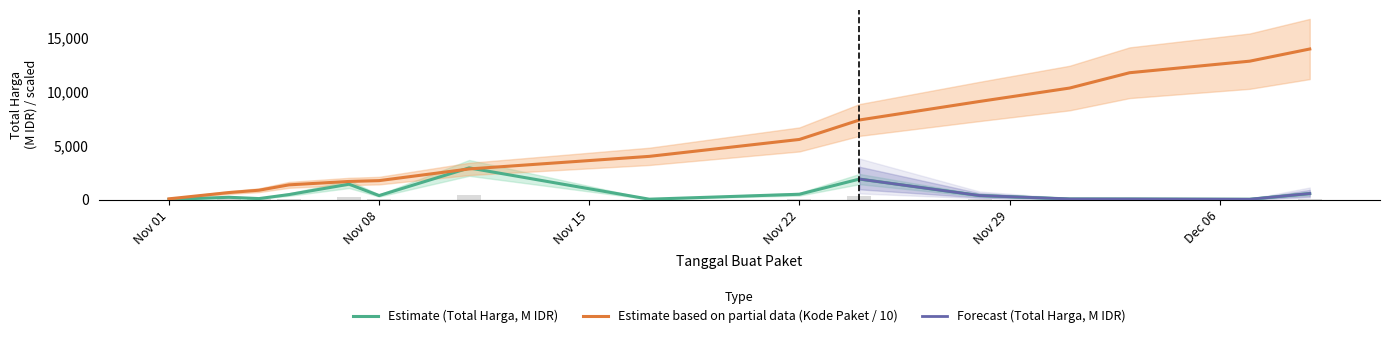

Is it true that Kode Paket equals 13278.5 at 2021-11-28?

False